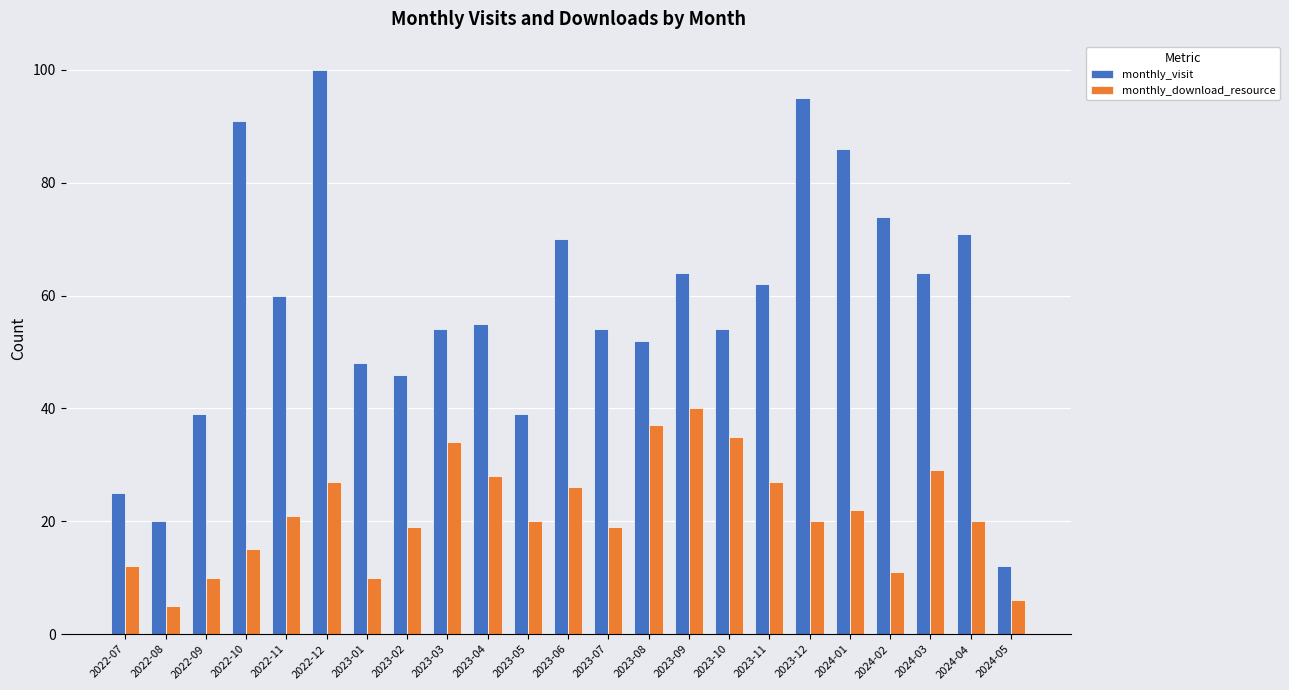

How many data points does each series have?

23